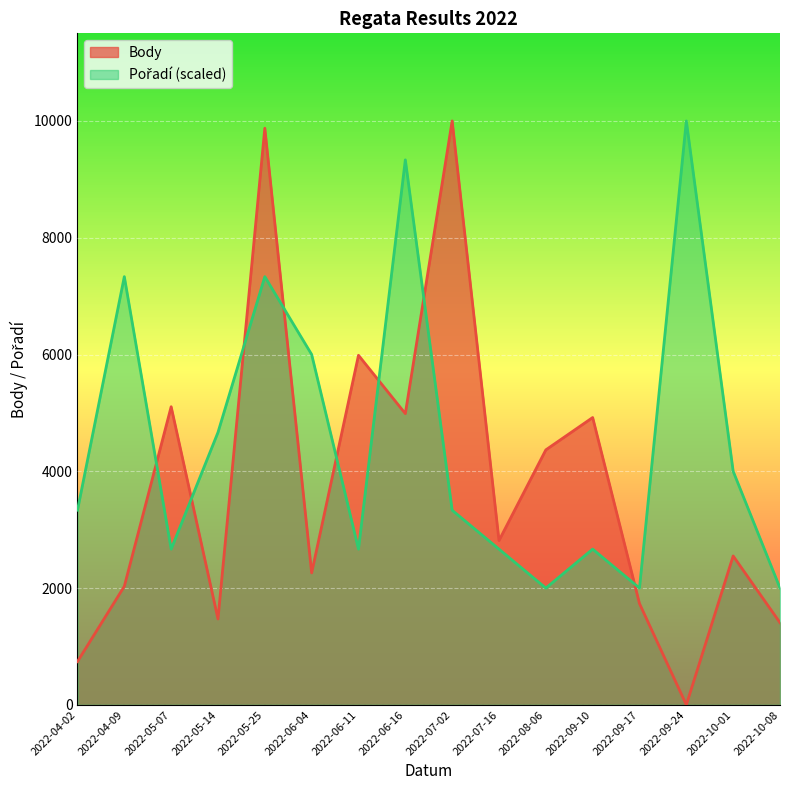

What is the label of the 5th point from the right?

2022-09-10